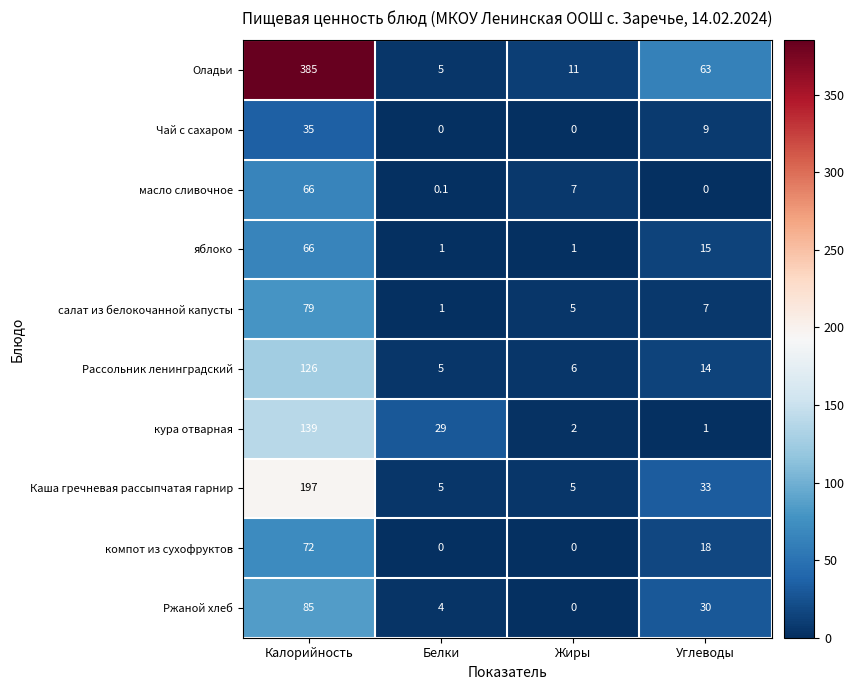

Which label corresponds to the largest value in the chart?

Калорийность